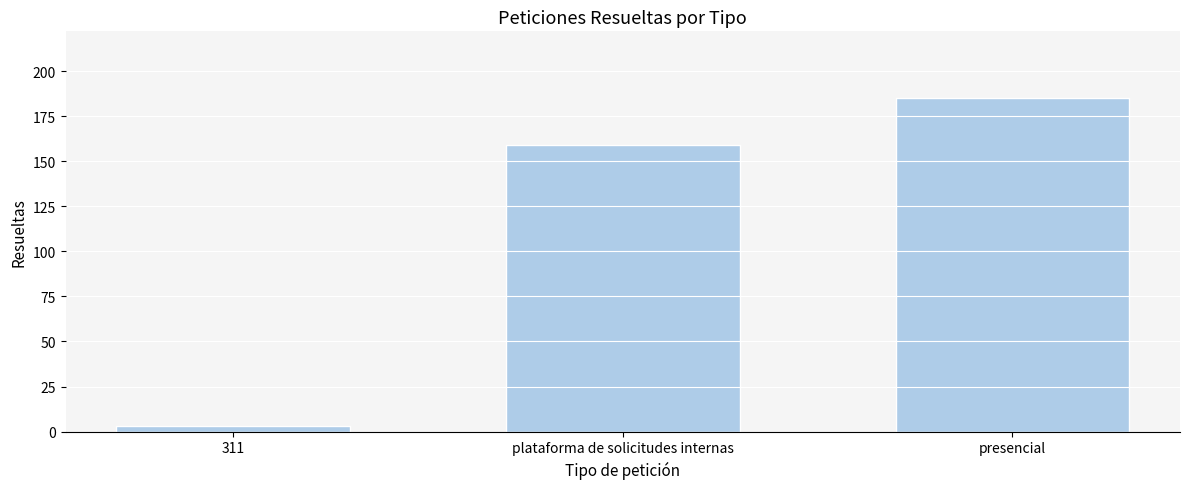

The chart shows a value of 215 at plataforma de solicitudes internas. True or false?

False